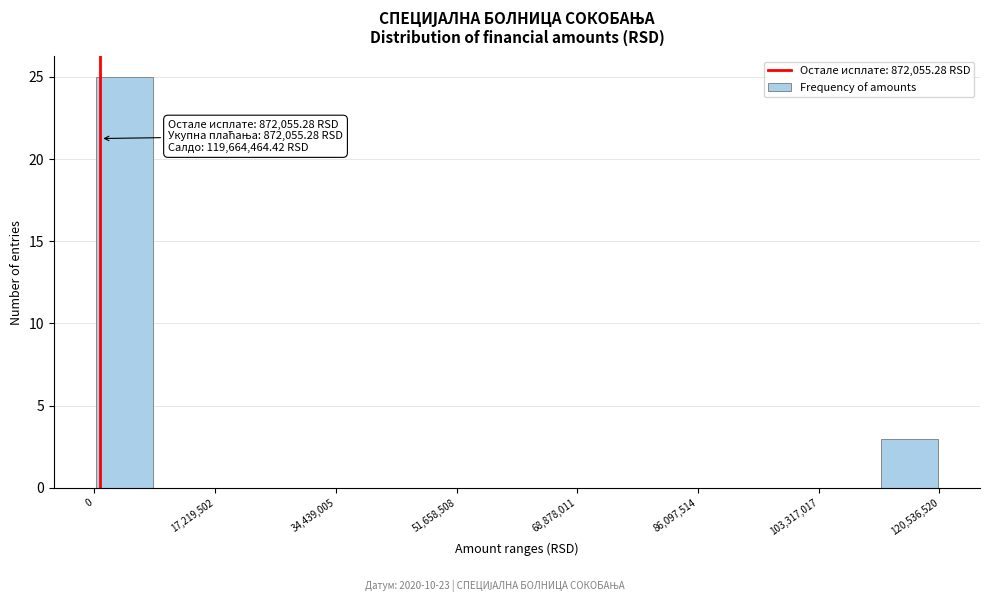

Over which range of the x-axis is the bar tallest?

0 to 8000000